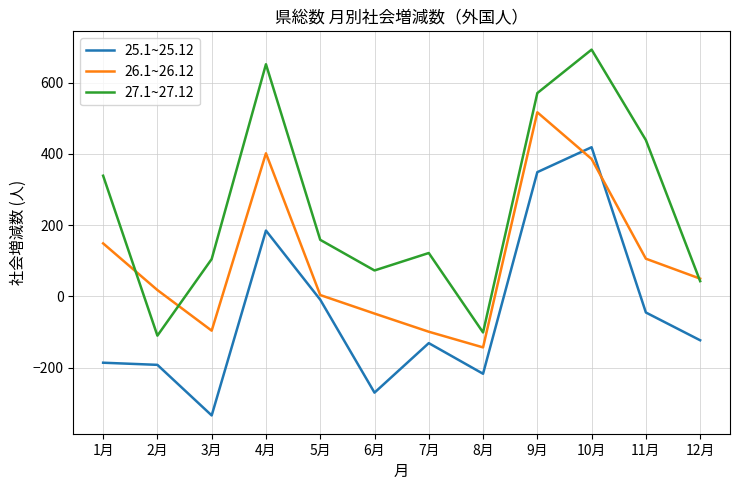

List the series in order of their peak value, highest first.

27.1~27.12, 26.1~26.12, 25.1~25.12